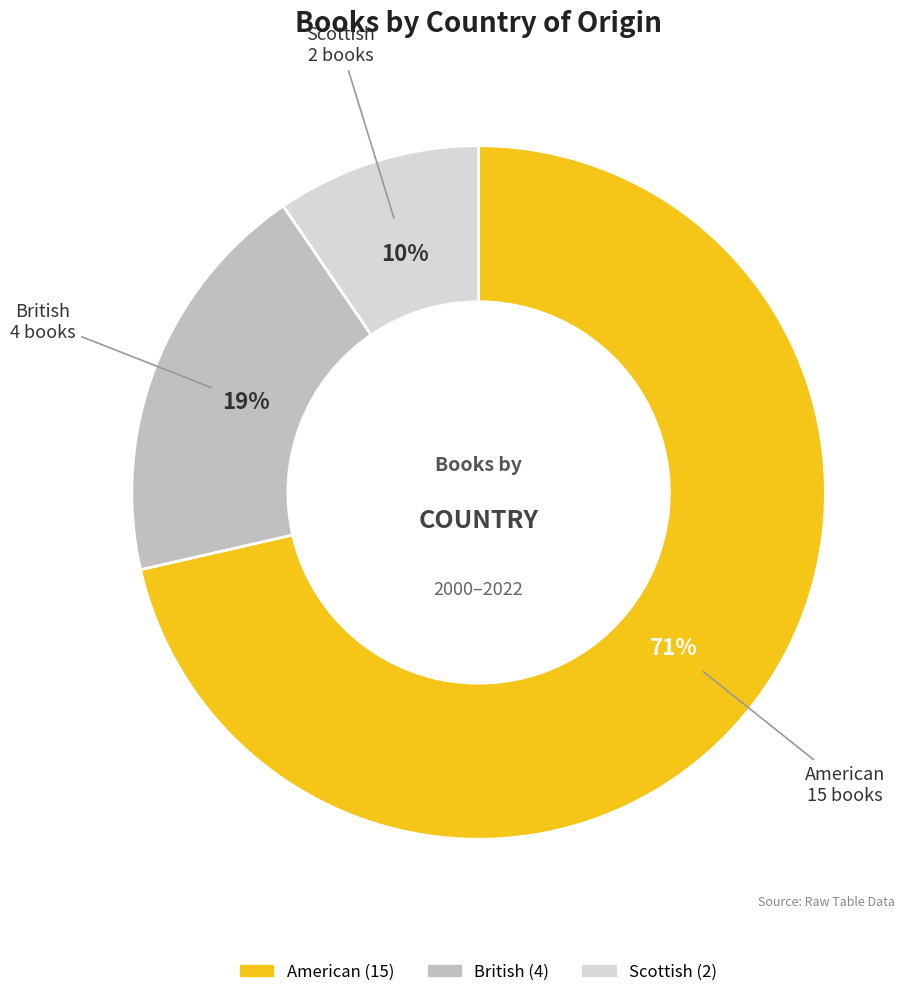

Which has a higher value, Scottish or American?

American